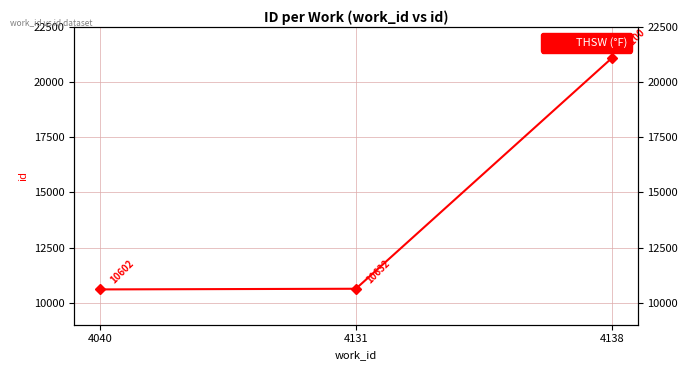

What is the change in value from 4040 to 4131?

+30